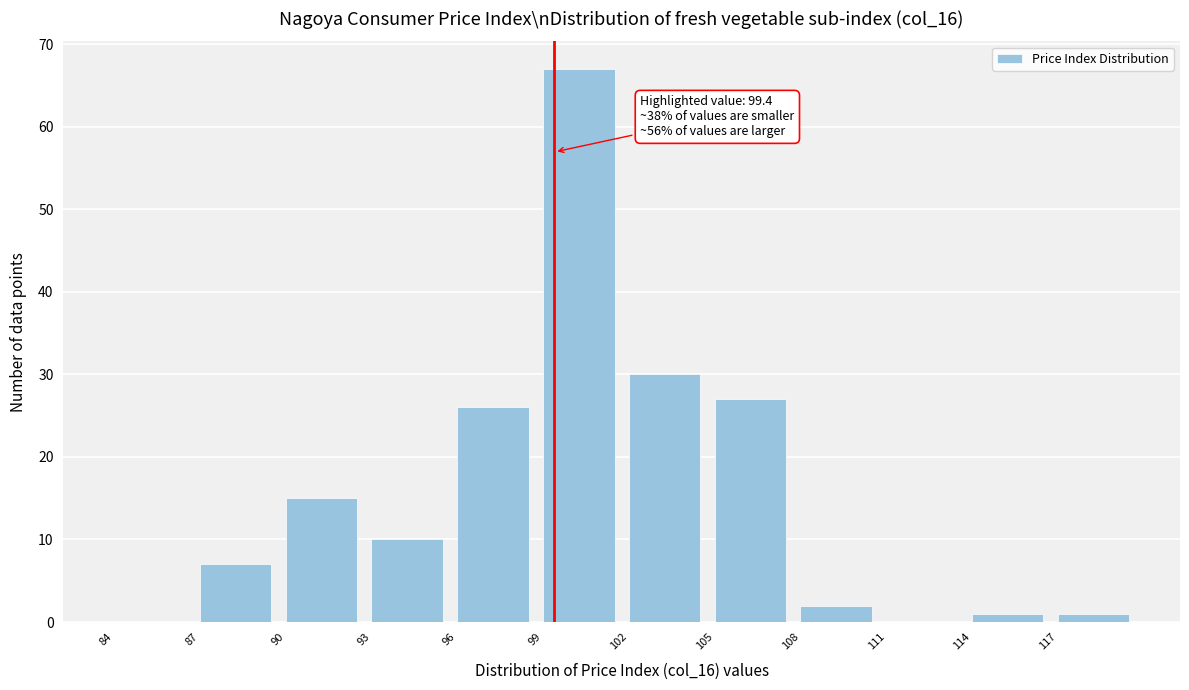

Which range on the x-axis has the tallest bar?

99 to 102